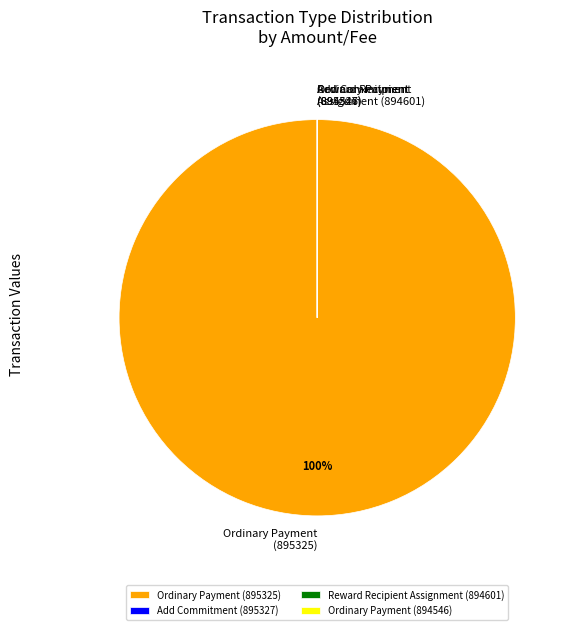

True or false: Ordinary Payment (895325) accounts for 100% of the total.

True